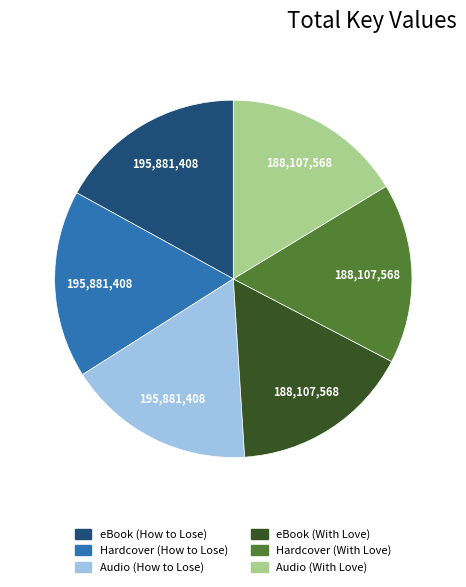

Count the number of slices in the pie.

6